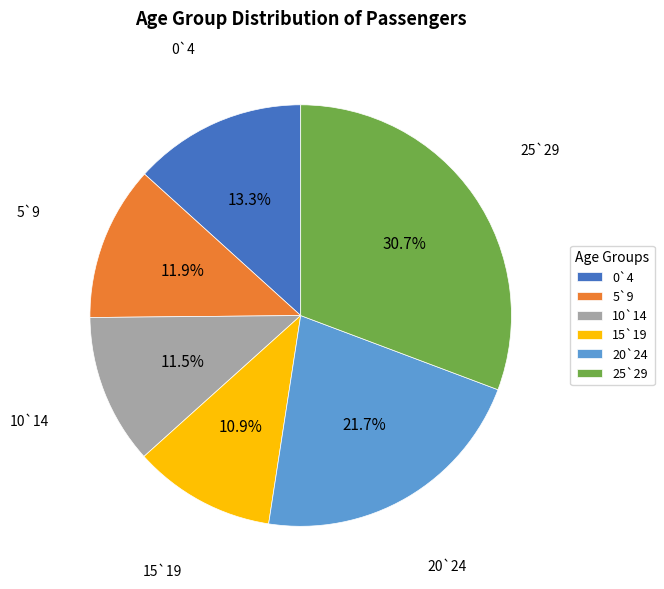

Does 0`4 represent more than half of the total?

No